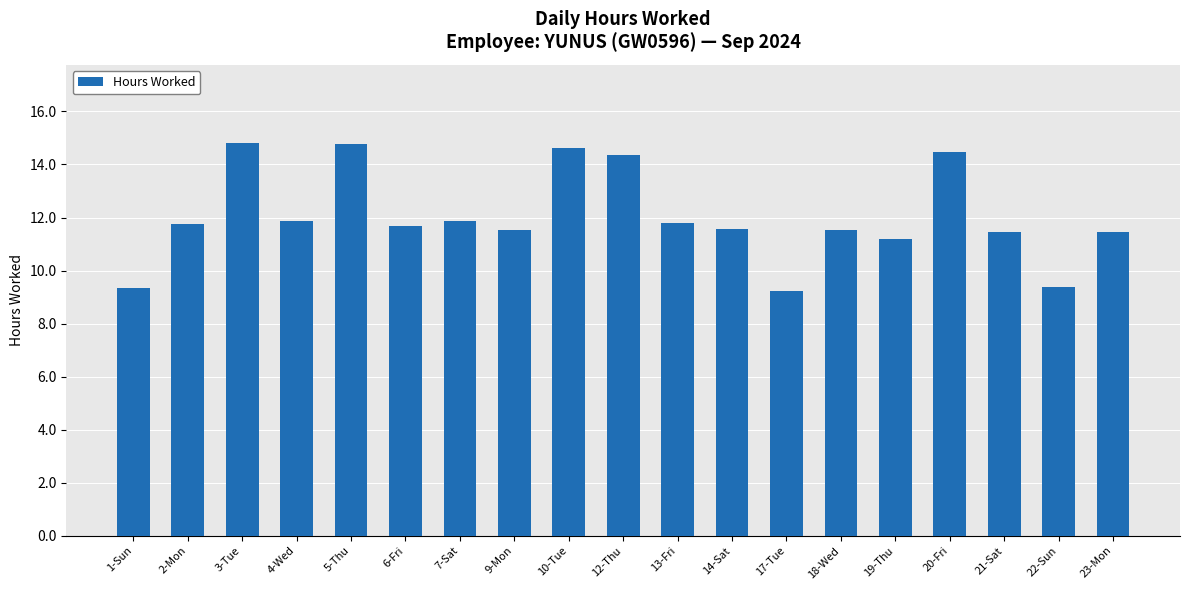

Where does the data first go above 11?

2-Mon